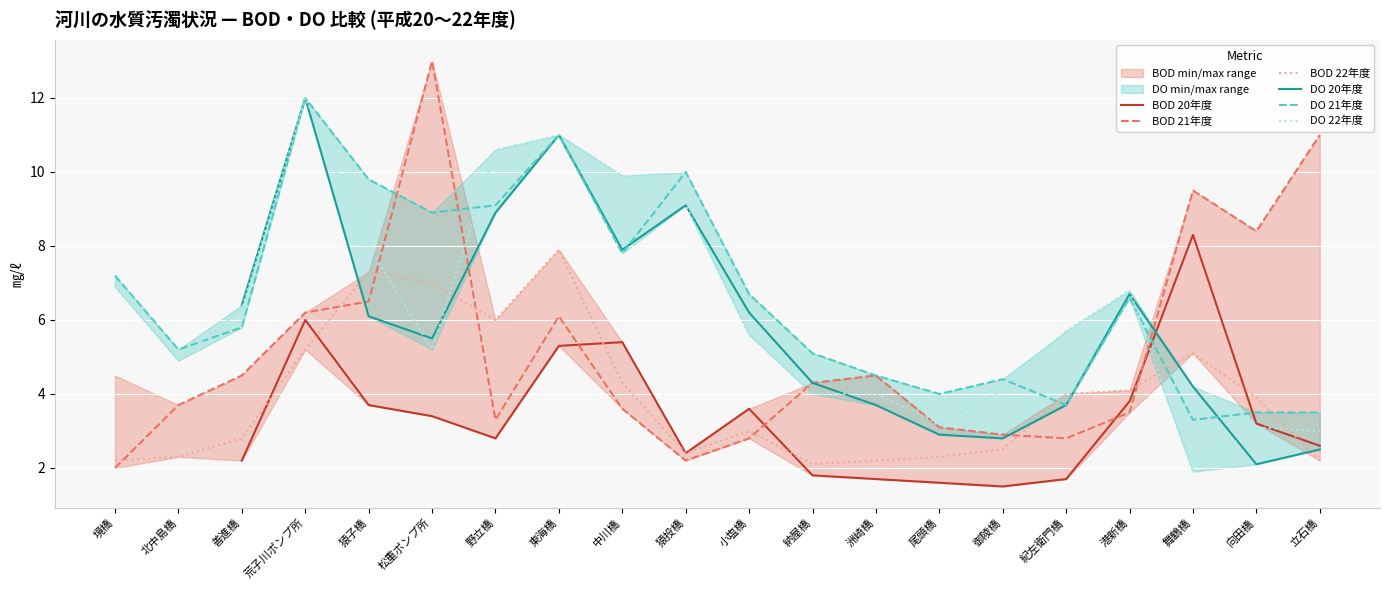

What is the average value of the BOD 21年度 series?

5.2